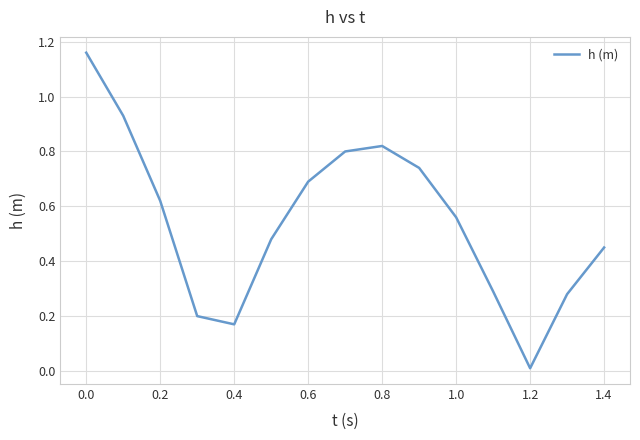

What is the difference between the maximum and second lowest values?

1.0